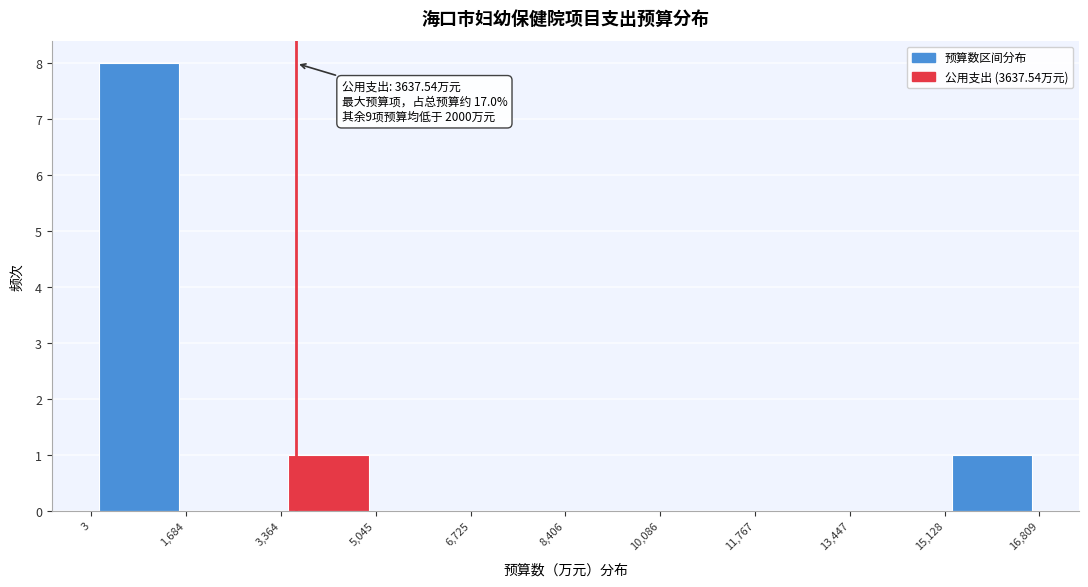

Which range on the x-axis has the tallest bar?

3 to 1,684